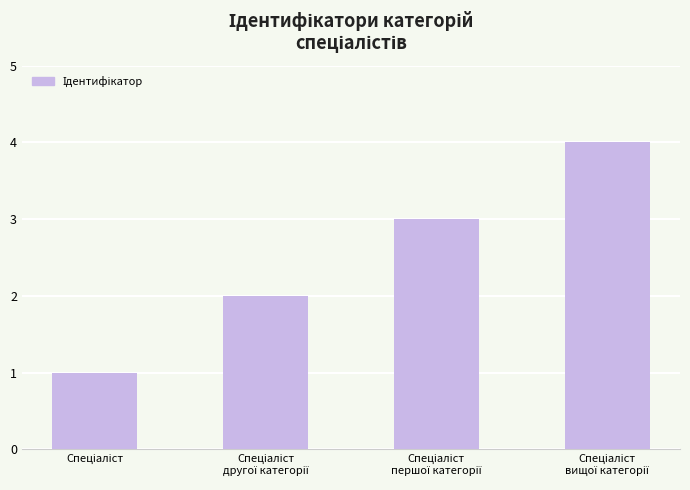

What is the difference between the maximum and minimum values?

3